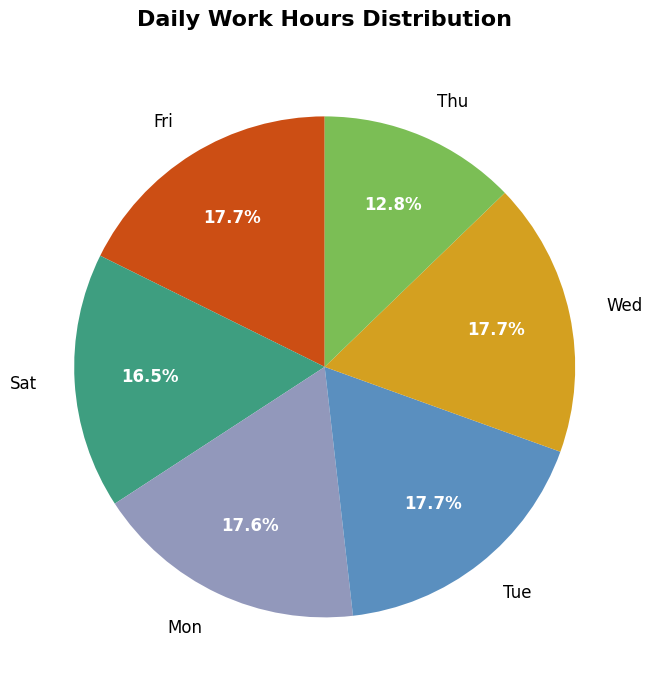

Does Fri account for over 50% of the chart?

No